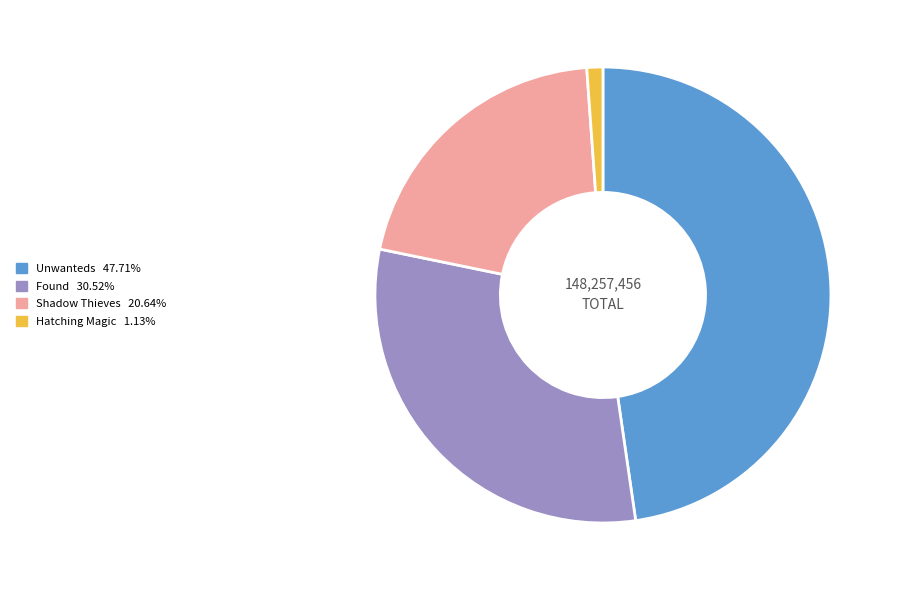

Is the sum of Hatching Magic and Unwanteds greater than half?

No